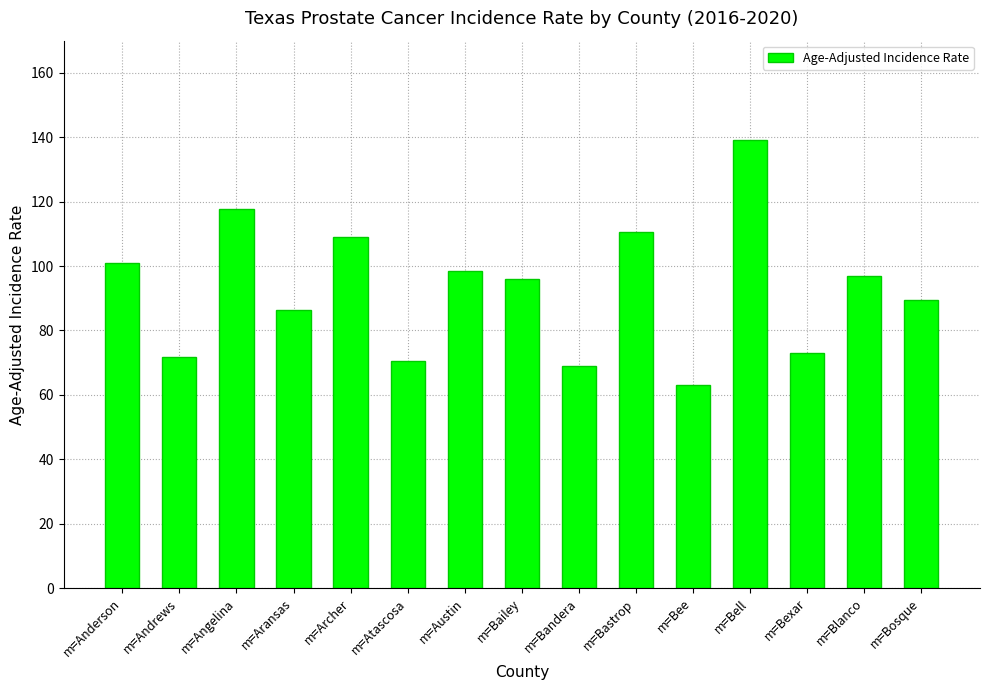

What is the maximum value shown in the chart?

139.2